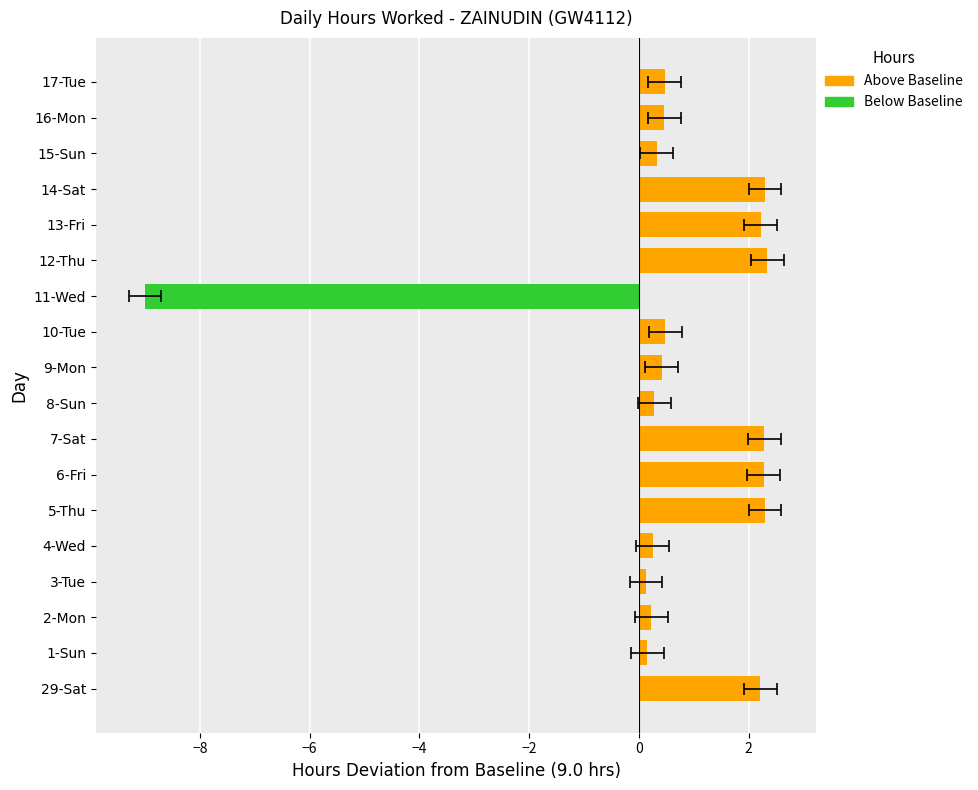

True or false: the data shows 2.0 at 17-Tue.

False